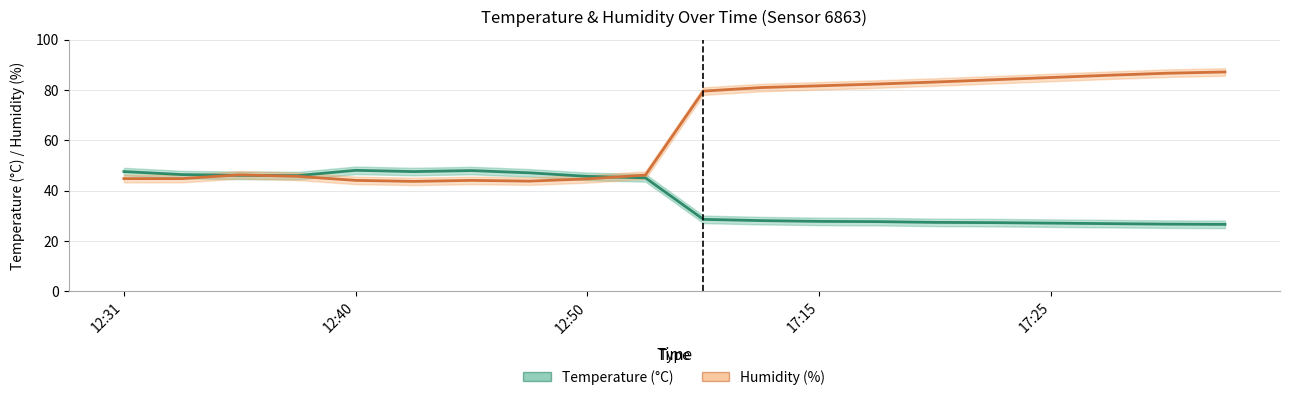

In Temperature (°C), how many points are lower than both neighbors (excluding endpoints)?

2